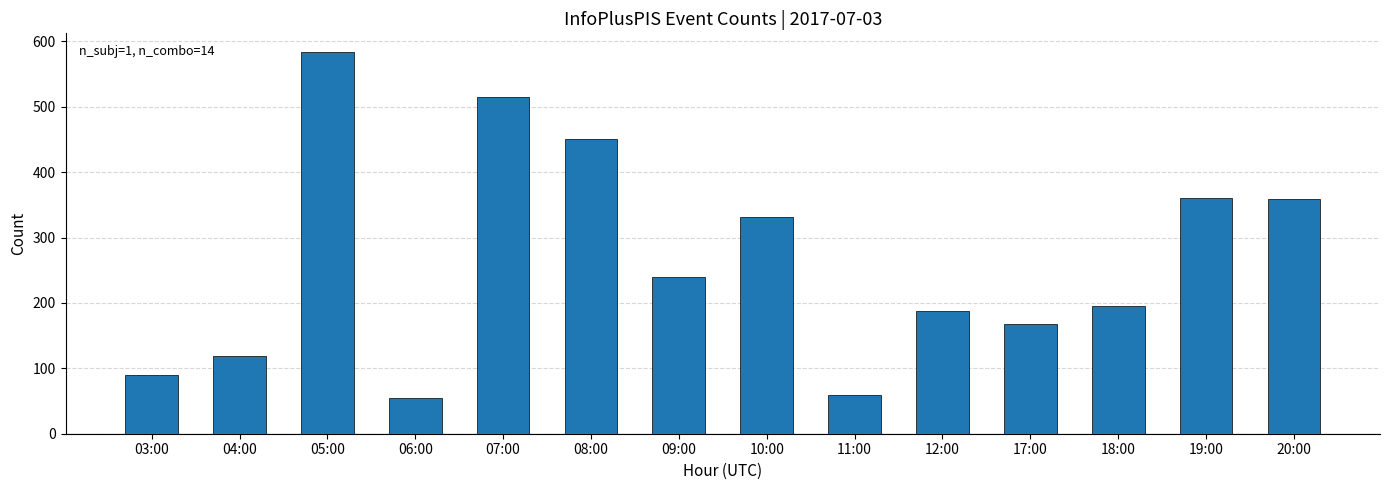

What is the average value?

265